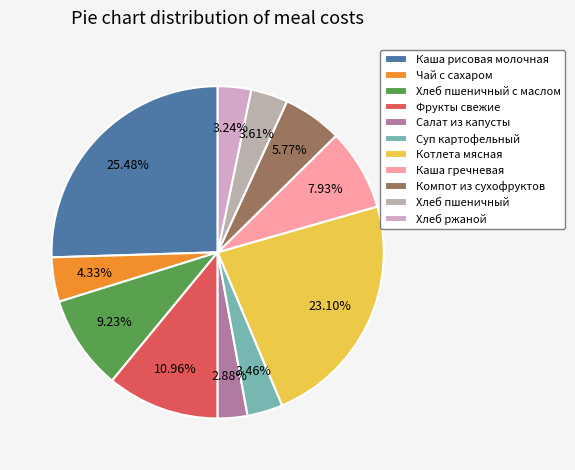

To the nearest percent, what portion does Хлеб ржаной represent?

3%